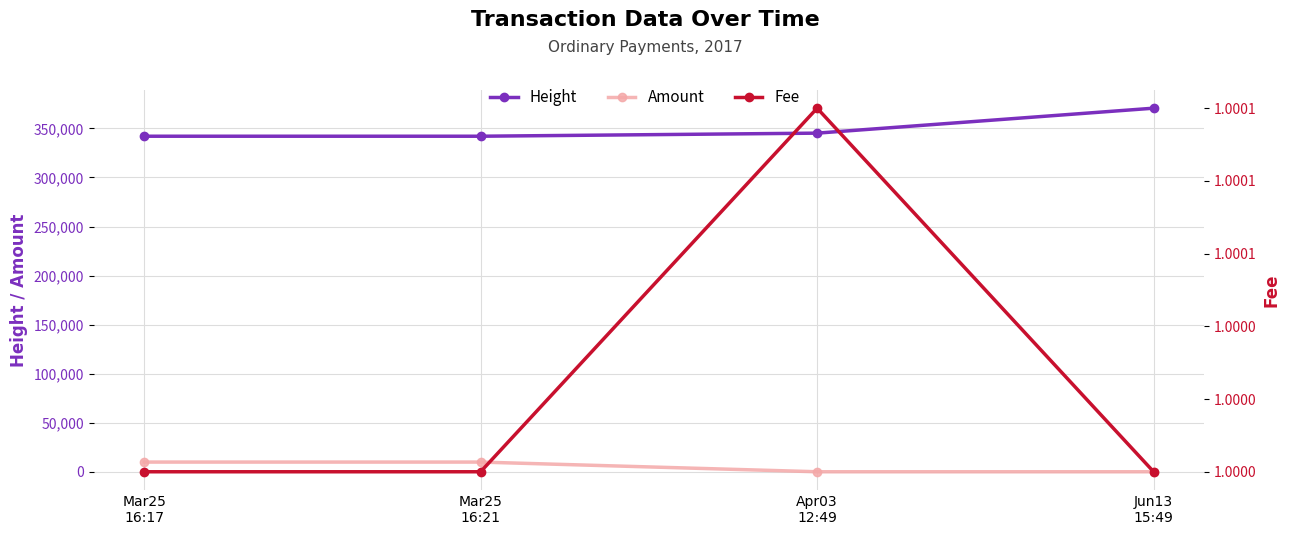

Reading left to right, transcribe all the data shown in this chart.

Height: 342063.0	342065.0	345205.0	370655.0
Amount: 9873.0	9872.0	2.0	1.0
Fee: 1.0	1.0	1.0	1.0